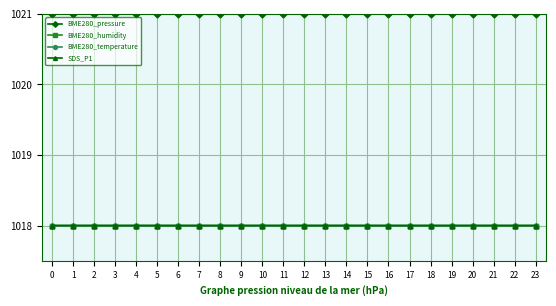

True or false: BME280_humidity has more than 1 interior local peaks.

True